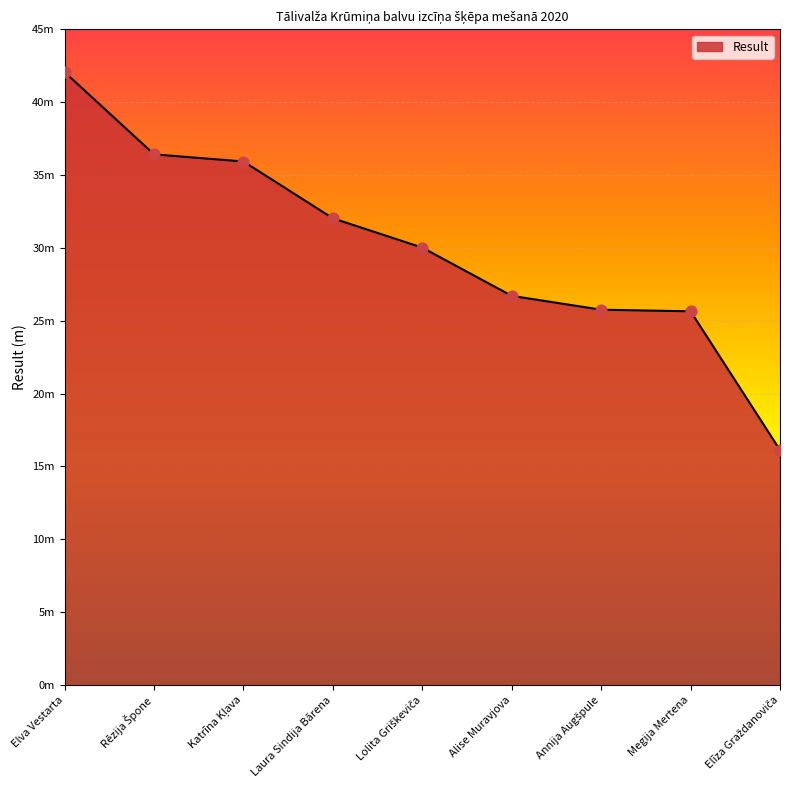

What is the change in value from Rēzija Špone to Alise Muravjova?

-9.7